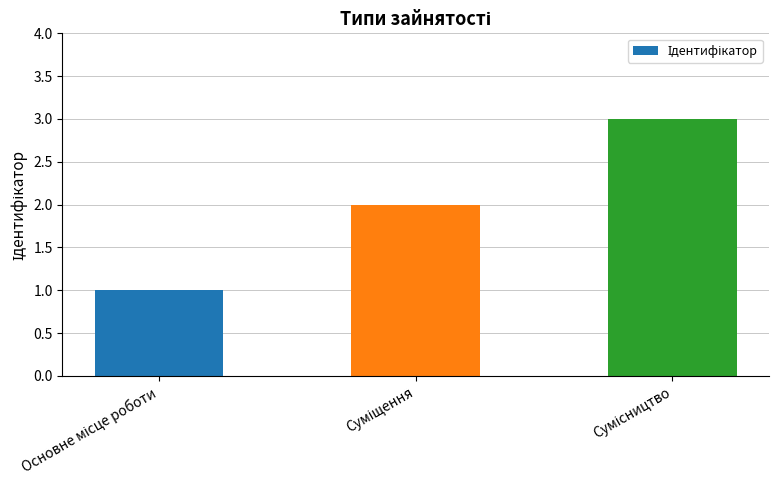

What is the sum of all values?

6